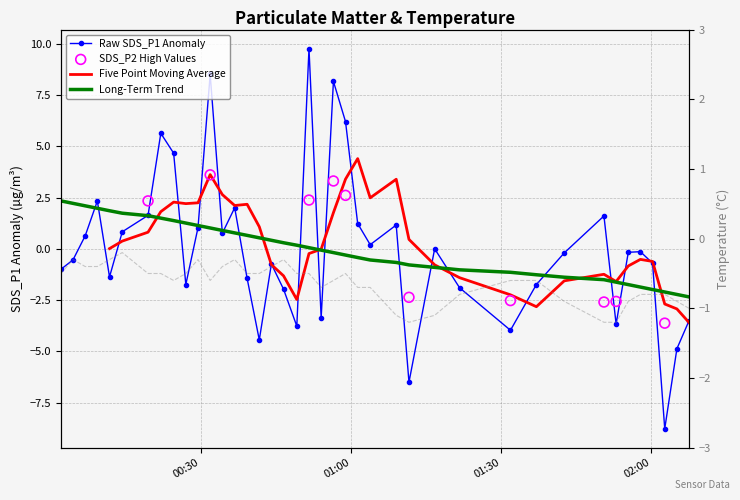

Which series reaches the minimum Y coordinate?

SDS_P1